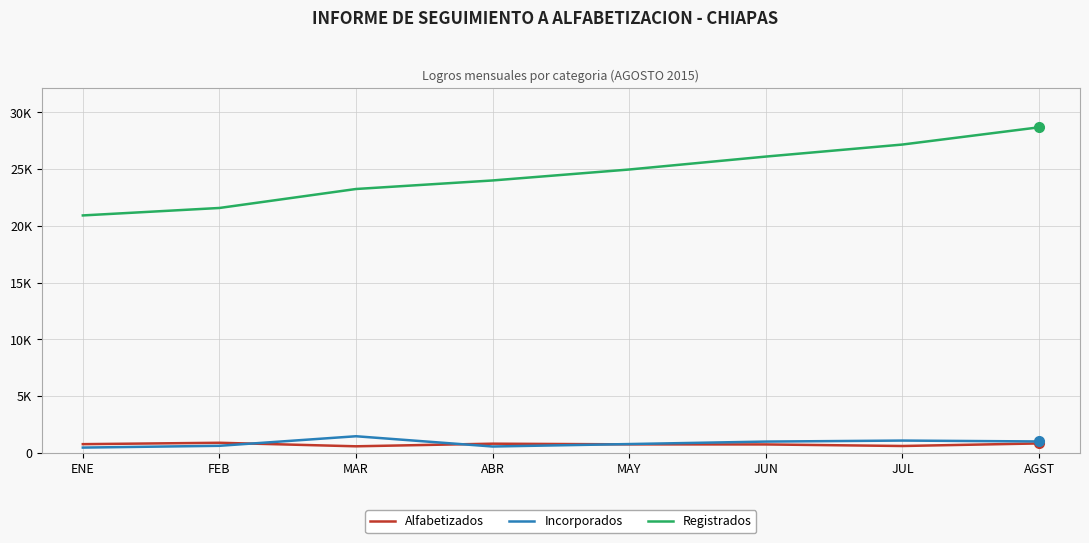

Does the chart have visible grid lines?

Yes